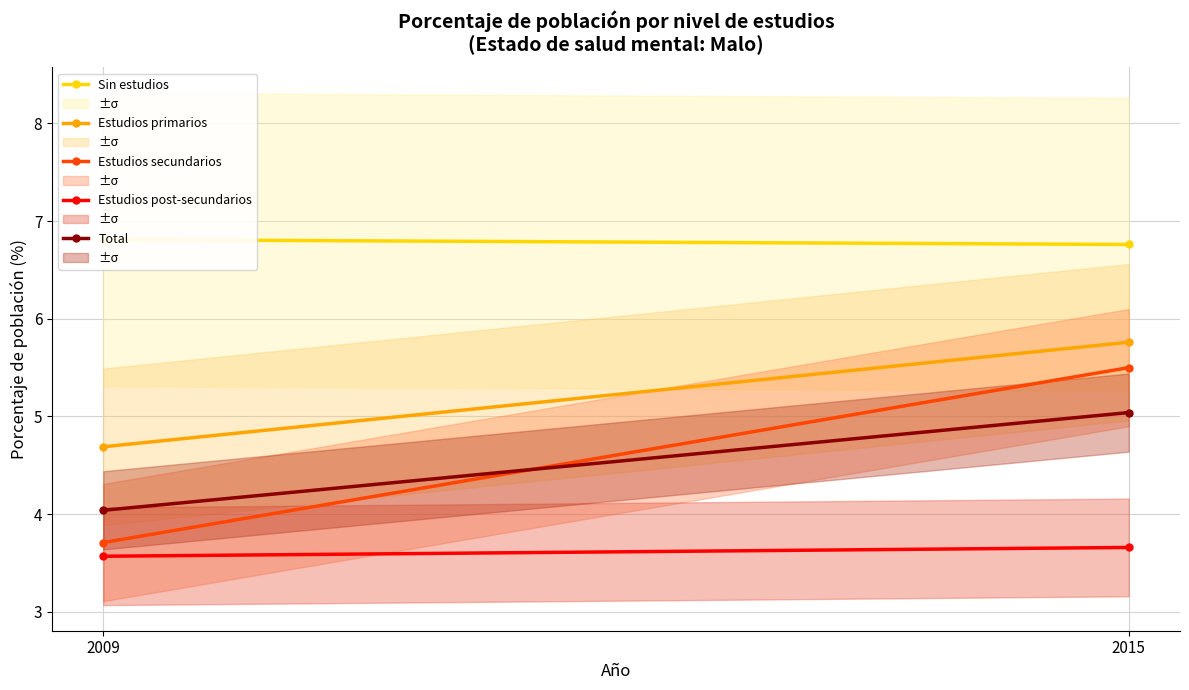

The value of Estudios primarios at 2015 is 8.1. True or false?

False